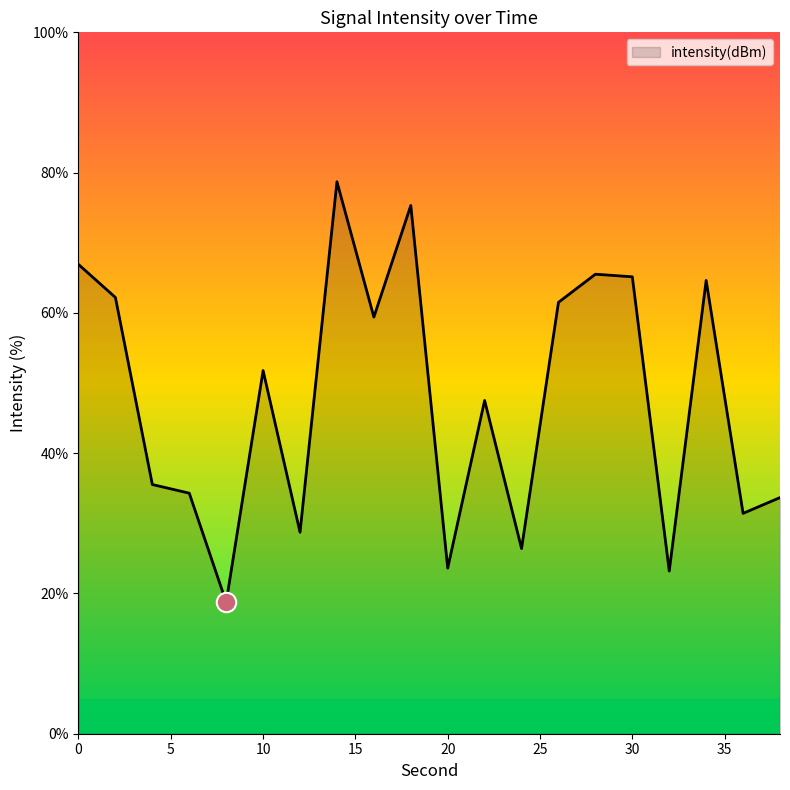

Count the number of categories in the chart.

20